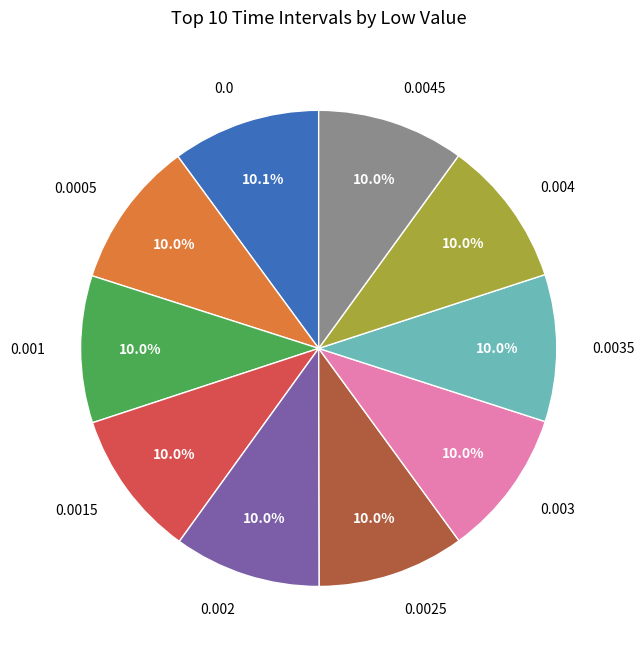

To the nearest percent, what is the average slice percentage?

10%